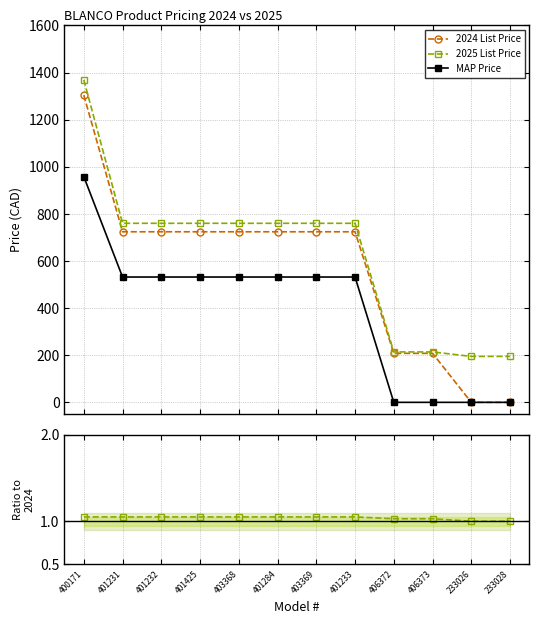

After their last crossing, which series has the higher values: 2024 List Price or 2025/2024 List Price?

2025/2024 List Price